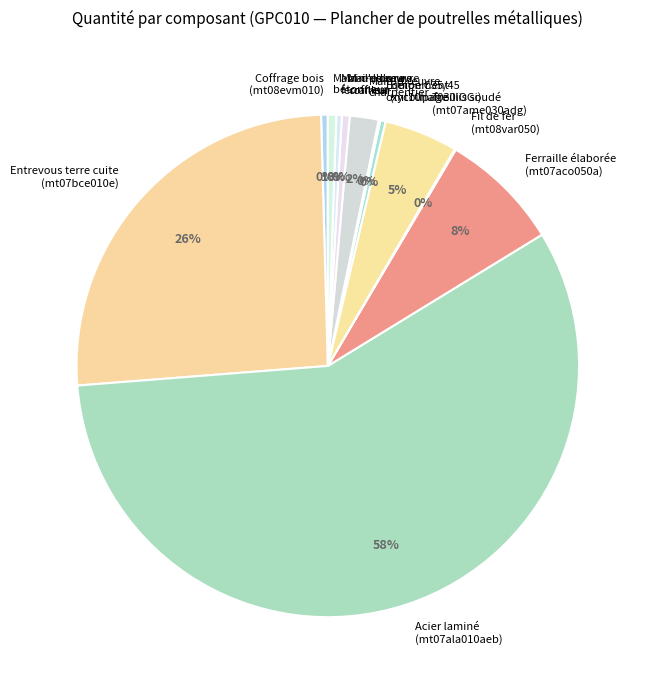

To the nearest percent, what portion does Acier laminé (mt07ala010aeb) represent?

58%